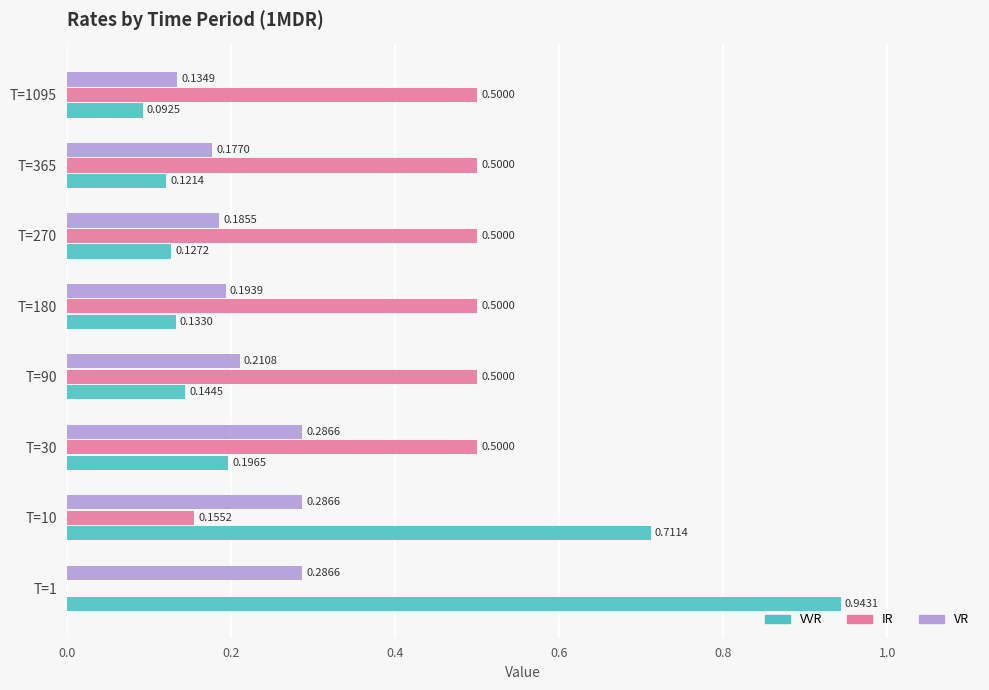

What is the total value across all series at T=270?

0.8